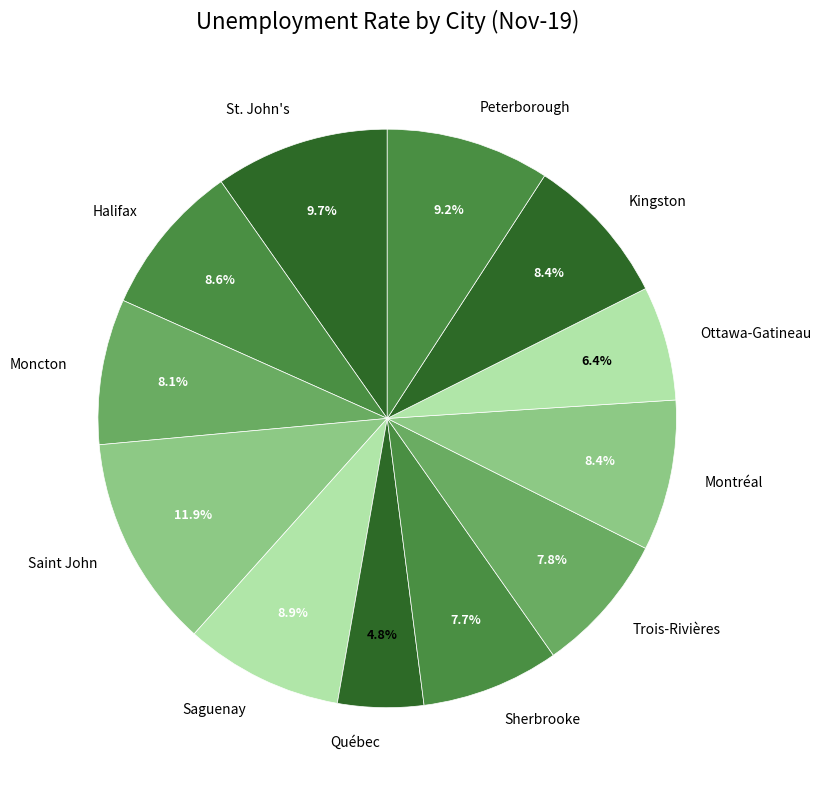

How many segments does this pie chart have?

12